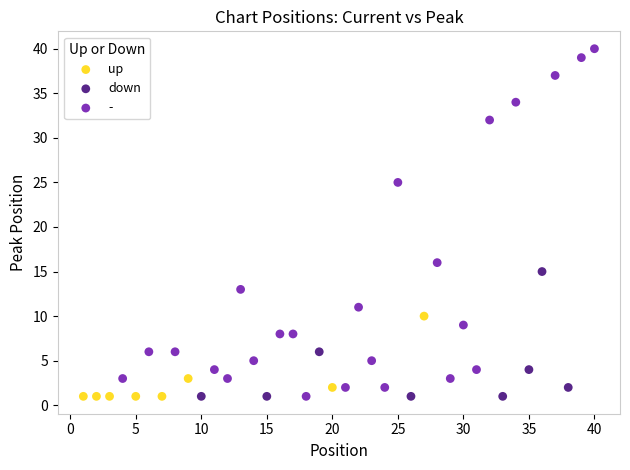

Which series has the widest spread of Y values?

-